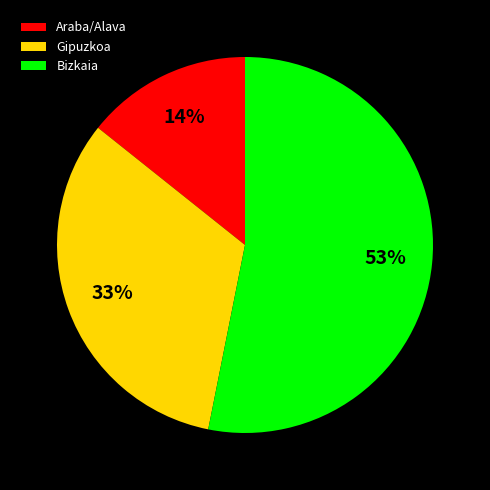

To the nearest percent, what is the difference between the largest and smallest slice percentages?

39%